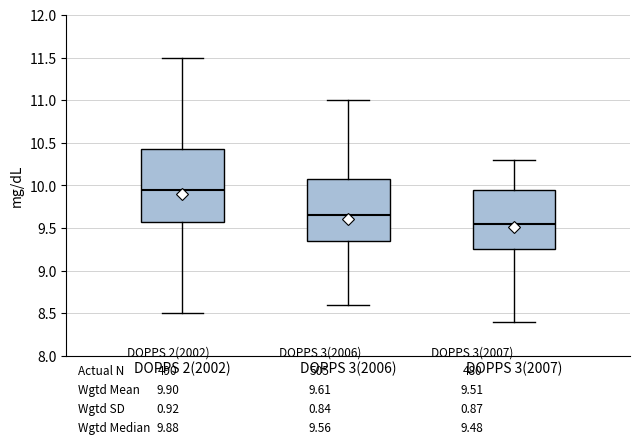

Which box's median line is the lowest?

DOPPS 3(2007)